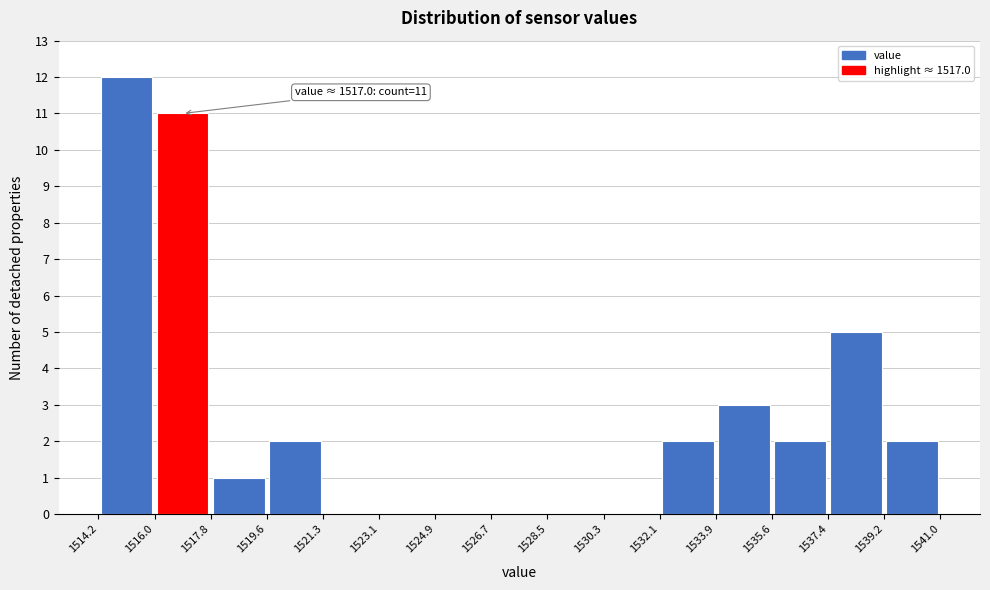

Over which range of the x-axis is the bar tallest?

1514.2 to 1516.0